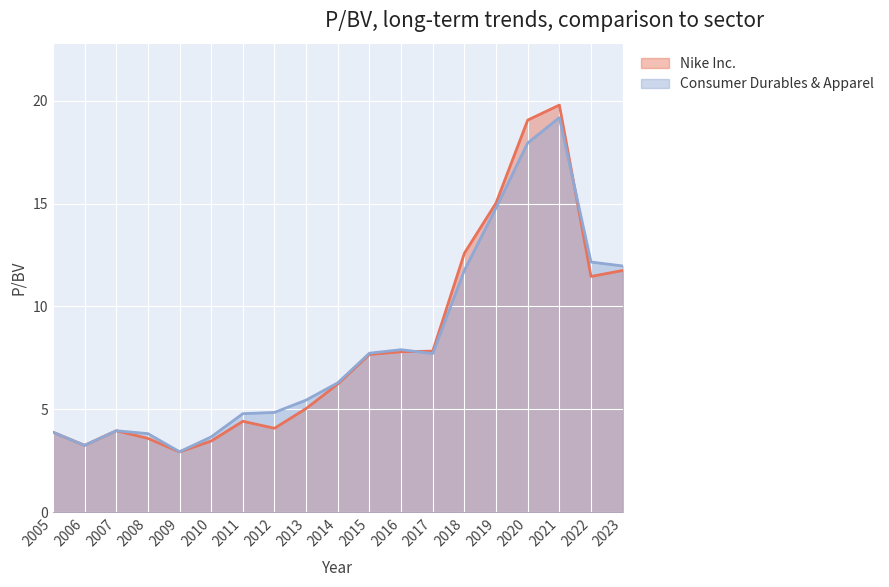

True or false: Consumer Durables & Apparel has a value of 12.0 at 2023.

True